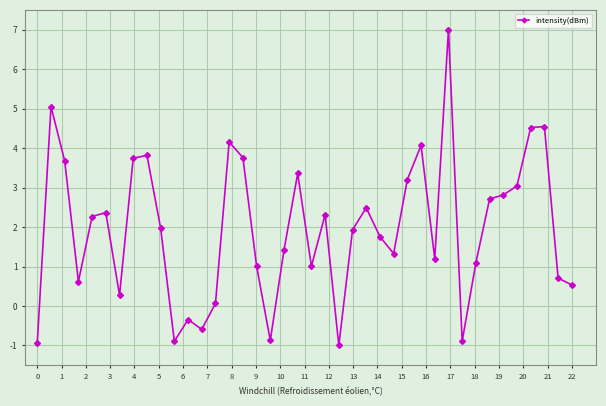

How many points are lower than both their immediate neighbors (excluding endpoints)?

10